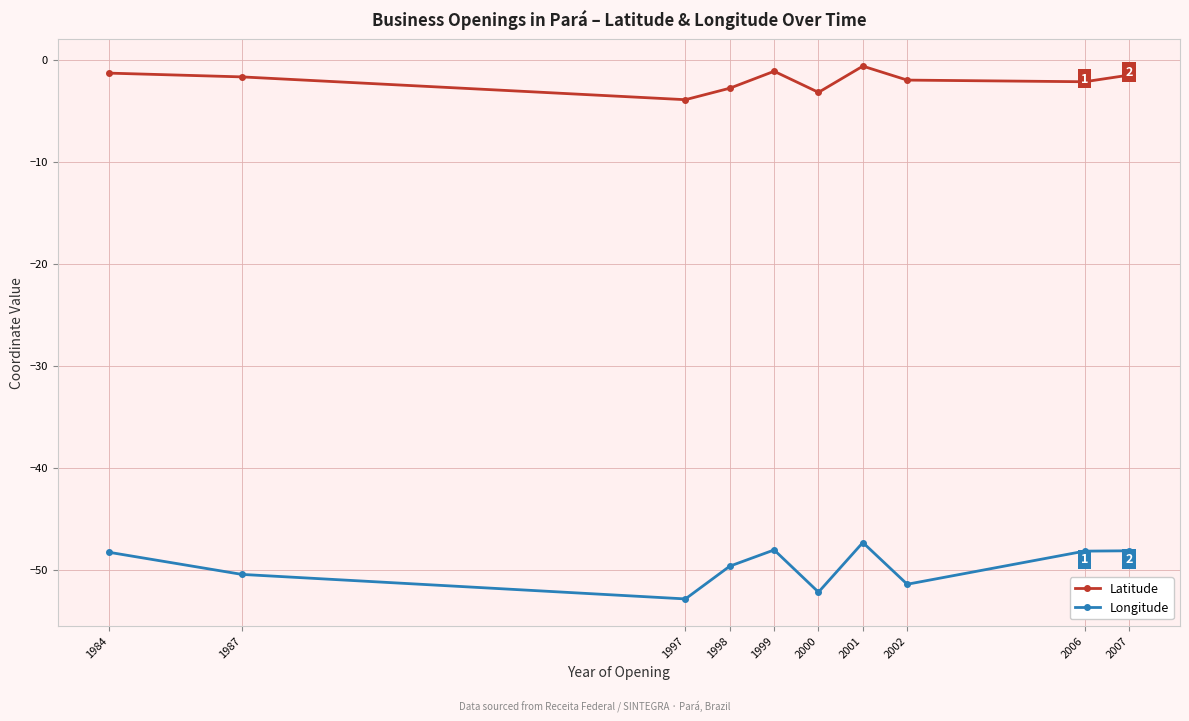

True or false: Latitude and Longitude cross at least once.

False